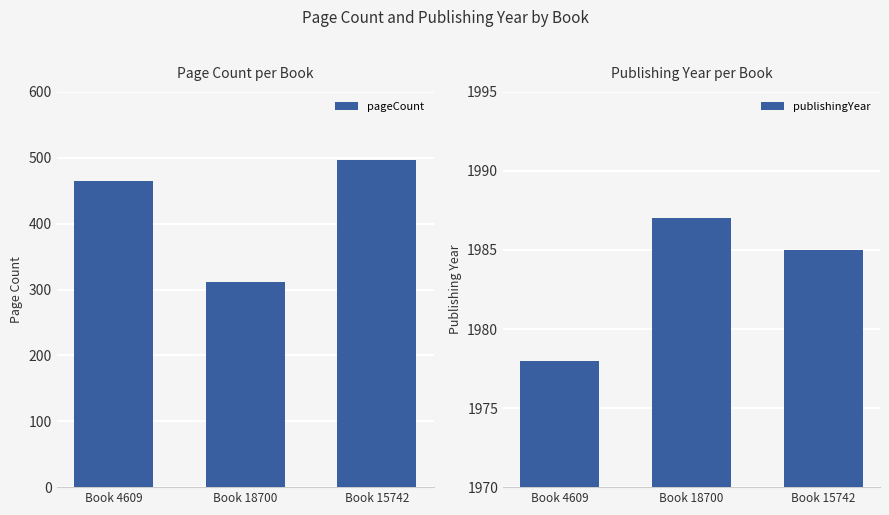

Between Book 15742 and Book 4609, which is larger?

Book 15742